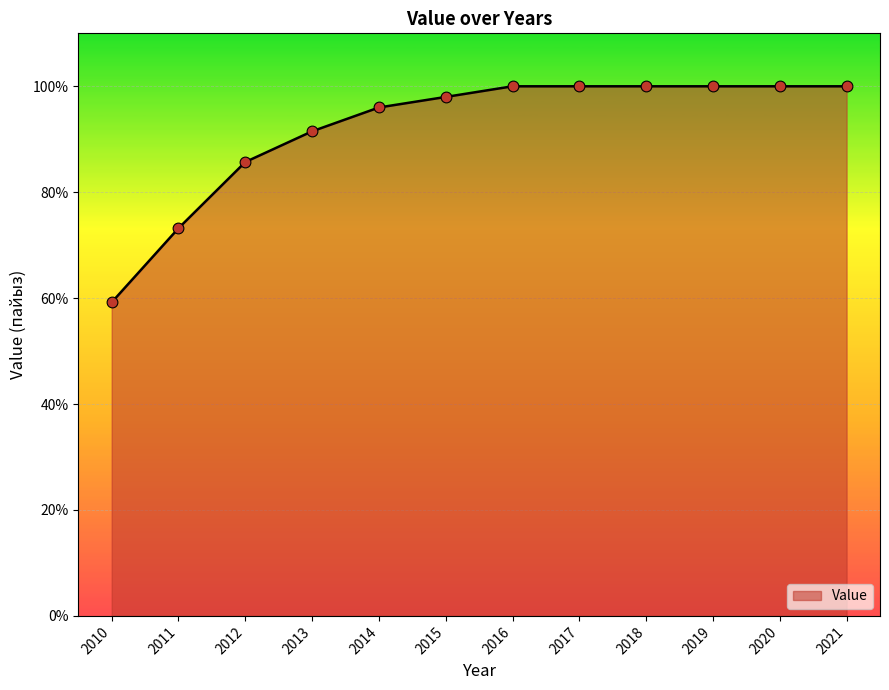

What is the change in value from 2011 to 2013?

+18.3